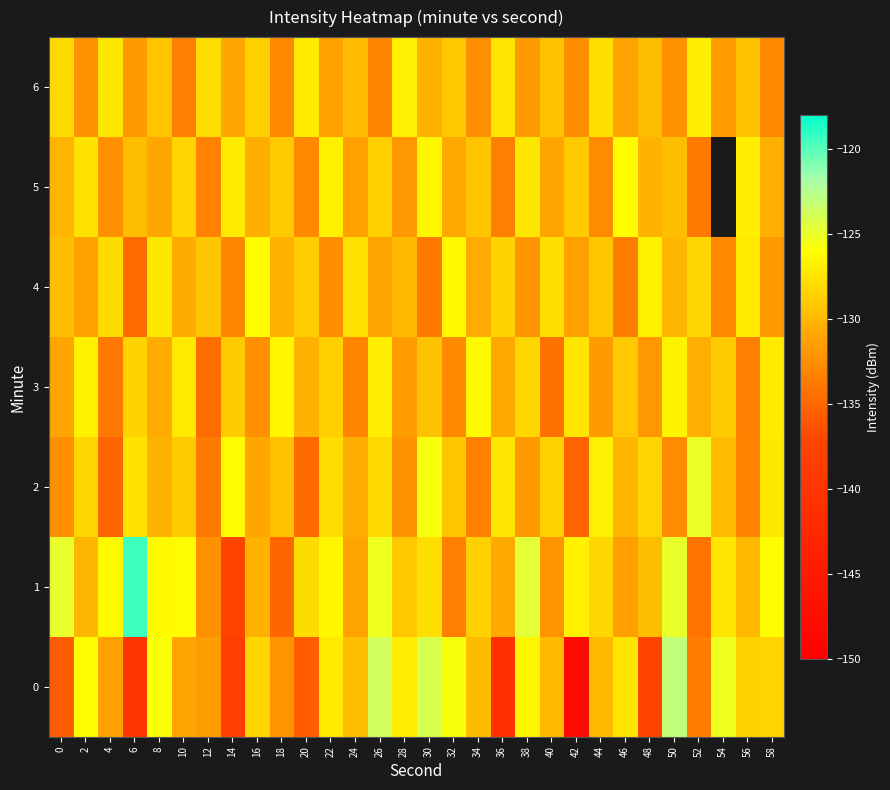

What is the difference between the 0 values at 0 and 18?

3.6